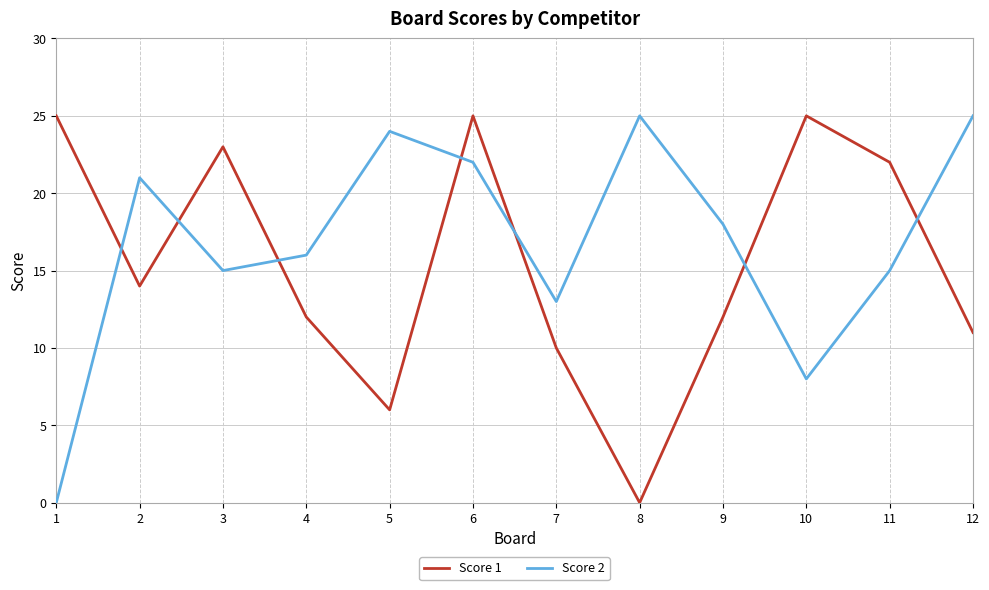

Rank the series at 9 from lowest to highest value.

Score 1, Score 2